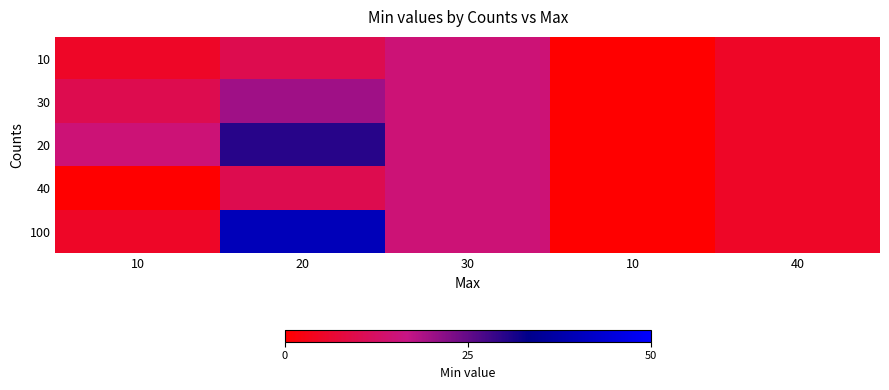

Count the number of categories in the chart.

5